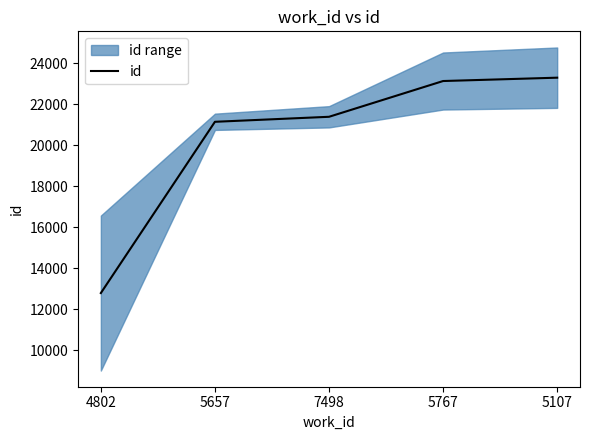

Is this an area chart (filled region under the line)?

No